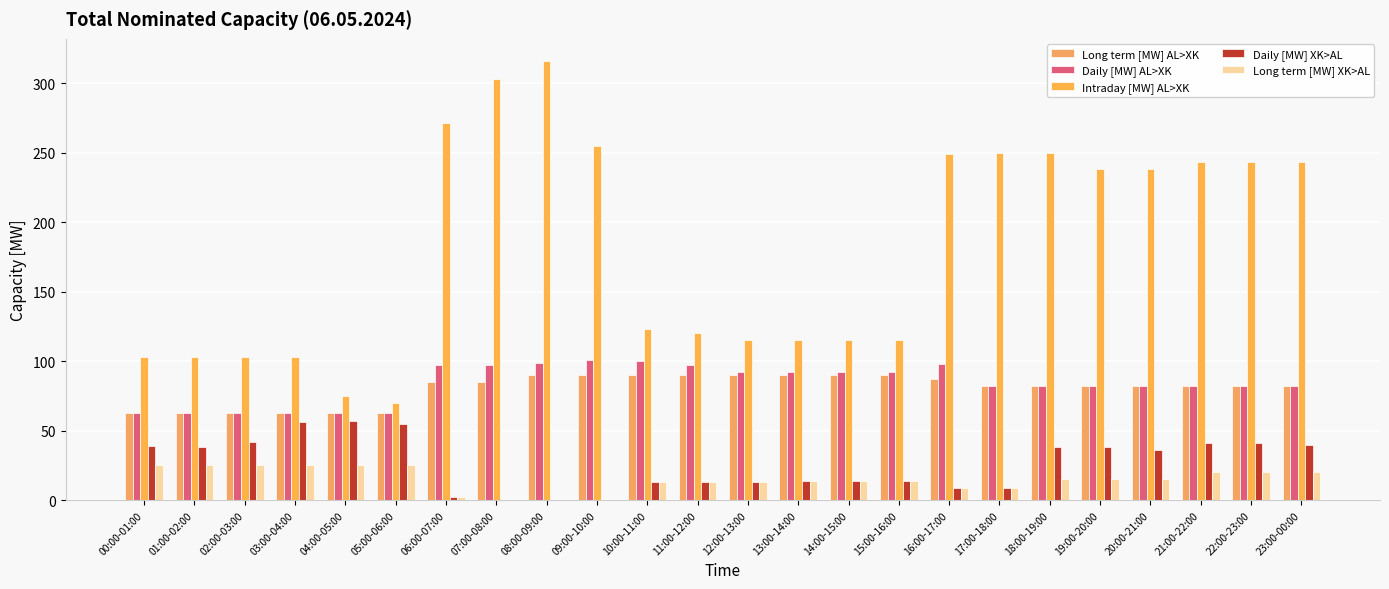

How many distinct data groups are displayed?

5